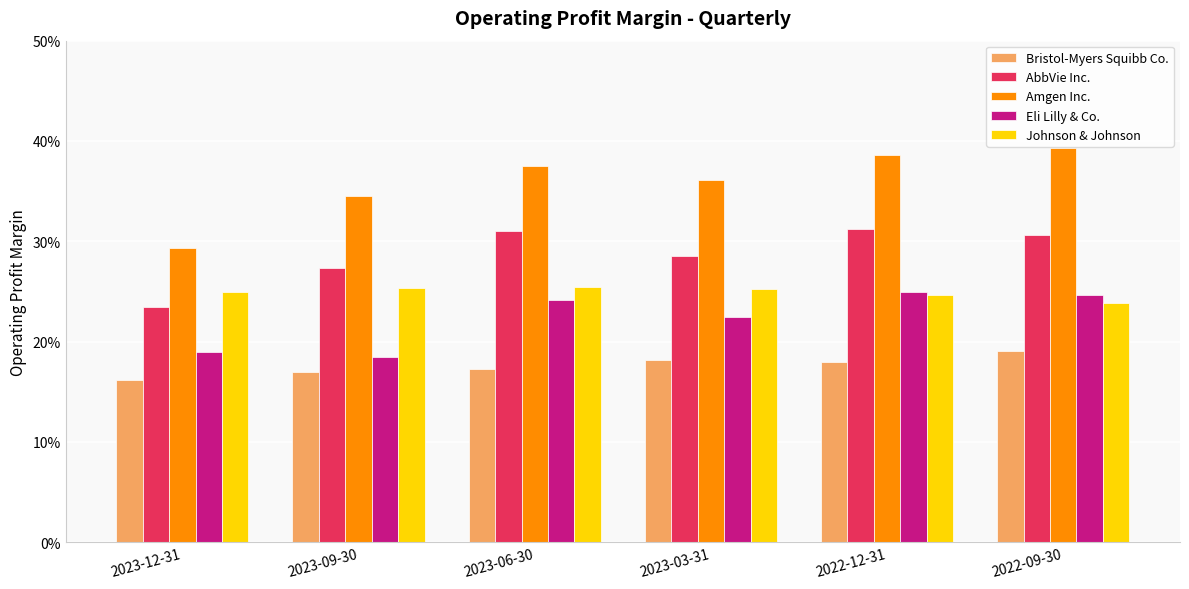

What are all the series names shown in the legend?

Bristol-Myers Squibb Co., AbbVie Inc., Amgen Inc., Eli Lilly & Co., Johnson & Johnson